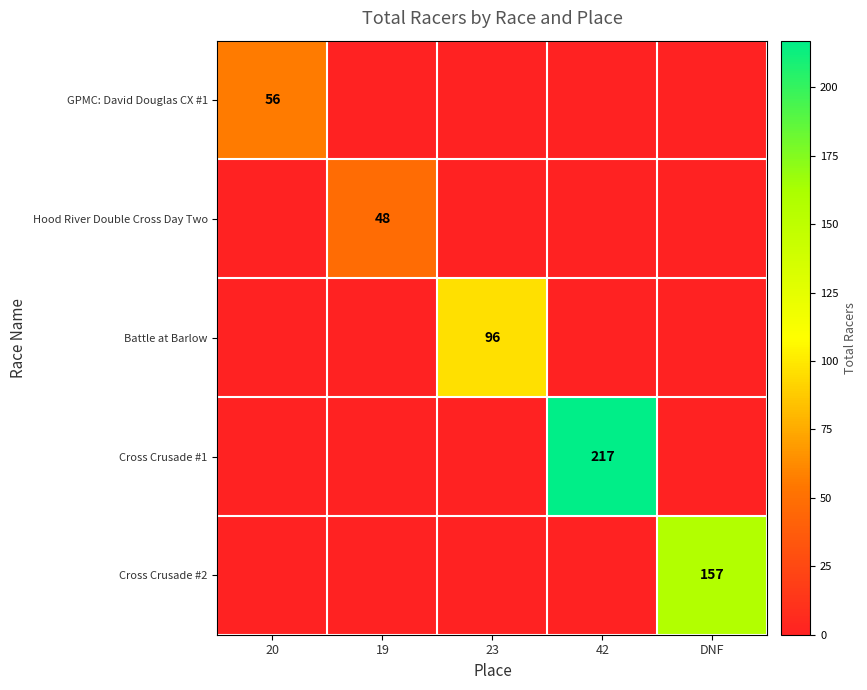

True or false: Hood River Double Cross Day Two has a value of 76 at 19.

False